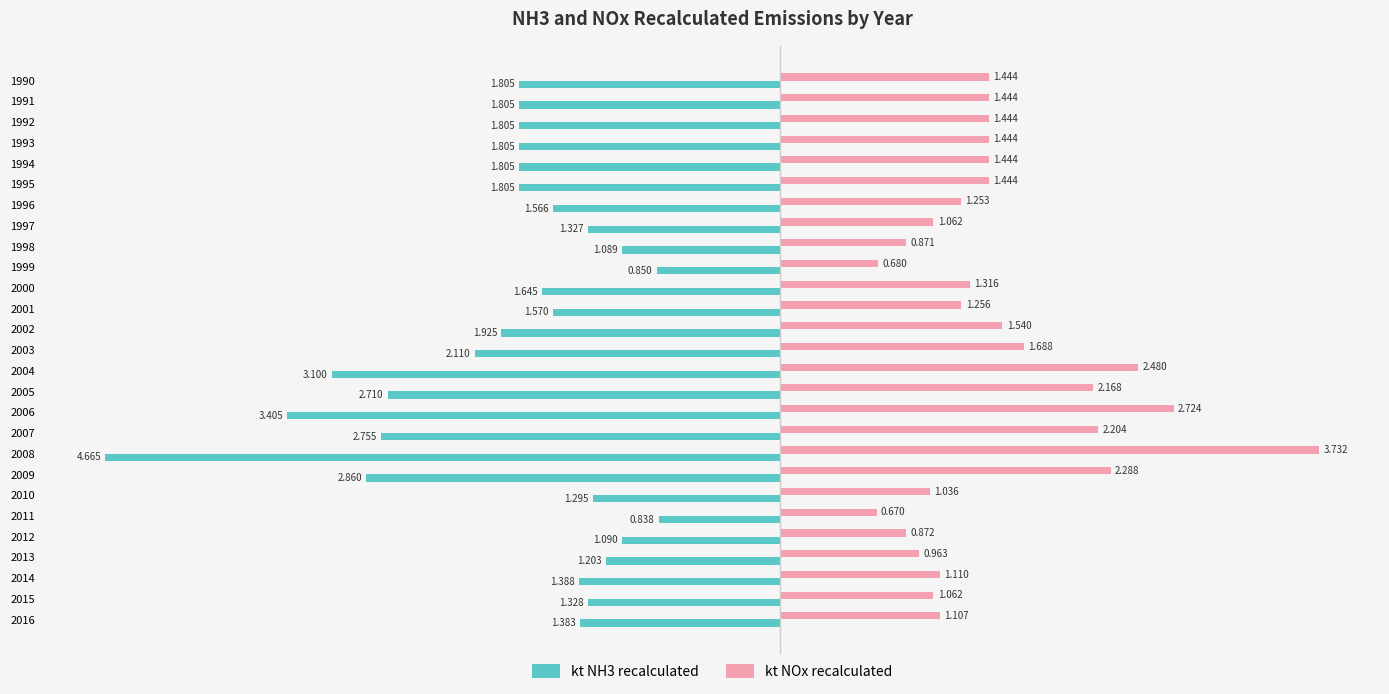

Which series has the largest total across all categories?

kt NOx recalculated